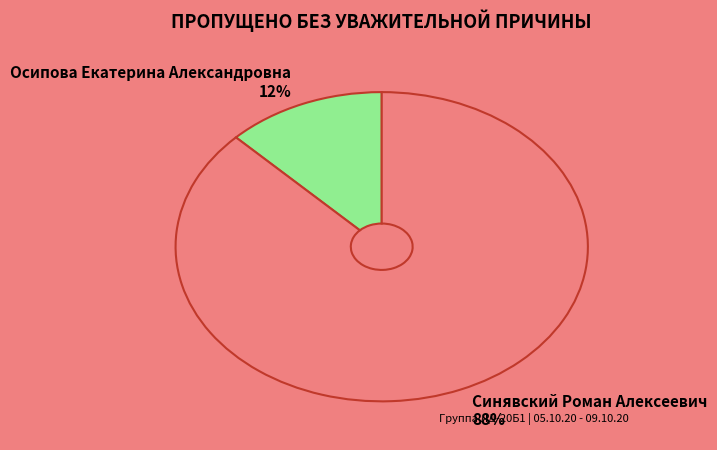

Rank the categories by value from highest to lowest.

Синявский Роман Алексеевич, Осипова Екатерина Александровна